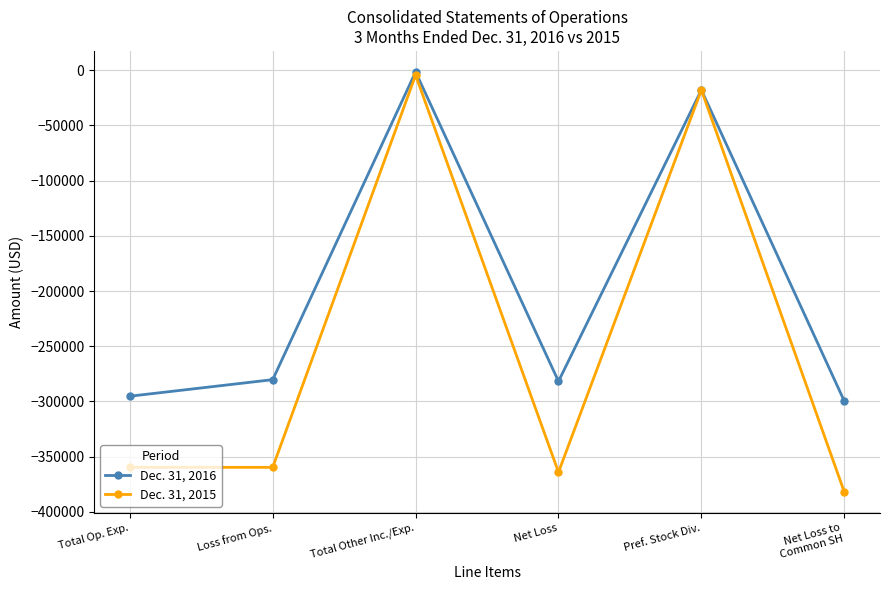

At Net Loss, list the series in order from smallest to largest.

Dec. 31, 2015, Dec. 31, 2016